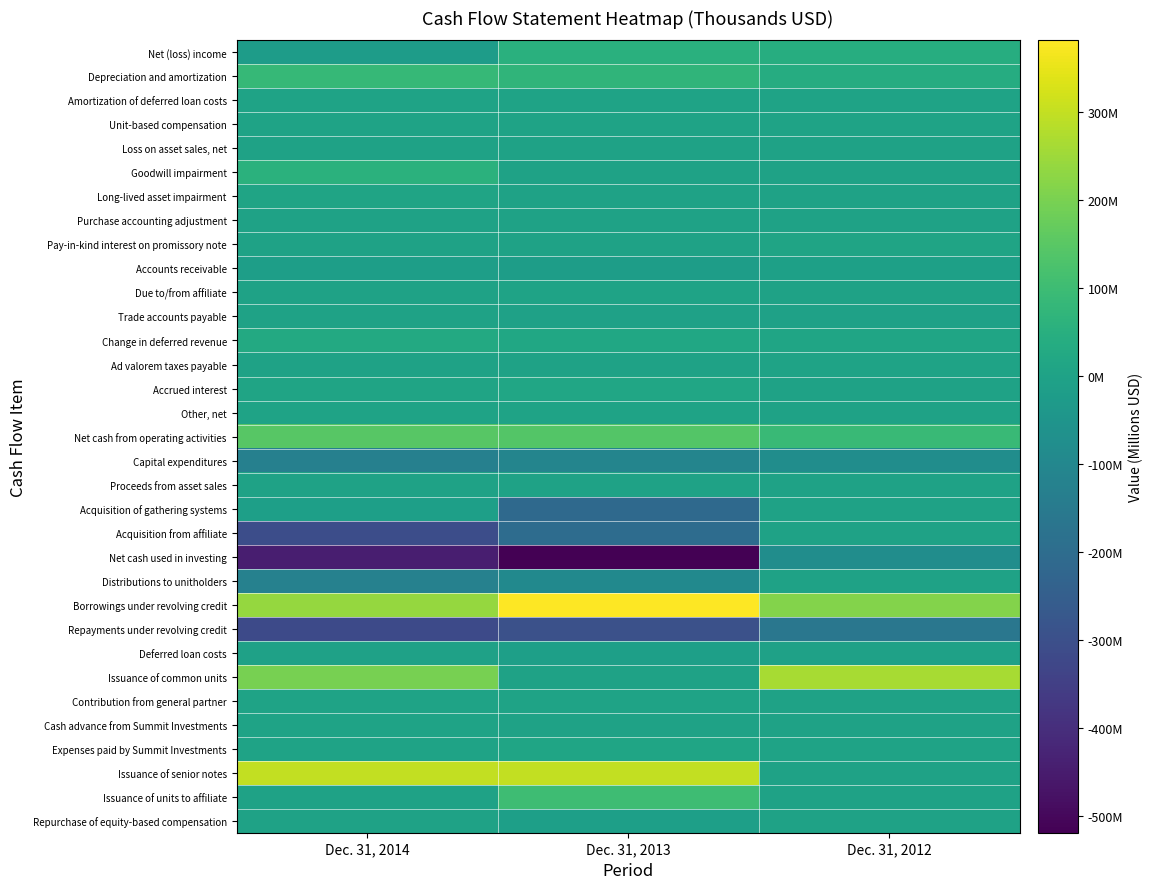

Reading right to left, transcribe all the data shown in this chart.

Net (loss) income: Dec. 31, 2012=43.0	Dec. 31, 2013=53.3	Dec. 31, 2014=-21.2
Depreciation and amortization: Dec. 31, 2012=36.9	Dec. 31, 2013=71.0	Dec. 31, 2014=83.9
Amortization of deferred loan costs: Dec. 31, 2012=1.5	Dec. 31, 2013=2.2	Dec. 31, 2014=2.8
Unit-based compensation: Dec. 31, 2012=1.9	Dec. 31, 2013=3.5	Dec. 31, 2014=4.7
Loss on asset sales, net: Dec. 31, 2012=0.0	Dec. 31, 2013=0.1	Dec. 31, 2014=0.4
Goodwill impairment: Dec. 31, 2012=0.0	Dec. 31, 2013=0.0	Dec. 31, 2014=54.2
Long-lived asset impairment: Dec. 31, 2012=0.0	Dec. 31, 2013=0.0	Dec. 31, 2014=5.5
Purchase accounting adjustment: Dec. 31, 2012=0.0	Dec. 31, 2013=0.0	Dec. 31, 2014=-1.2
Pay-in-kind interest on promissory note: Dec. 31, 2012=5.4	Dec. 31, 2013=0.0	Dec. 31, 2014=0.0
Accounts receivable: Dec. 31, 2012=-8.2	Dec. 31, 2013=-18.6	Dec. 31, 2014=-15.6
Due to/from affiliate: Dec. 31, 2012=-0.8	Dec. 31, 2013=1.4	Dec. 31, 2014=-0.9
Trade accounts payable: Dec. 31, 2012=-2.5	Dec. 31, 2013=-3.4	Dec. 31, 2014=-1.0
Change in deferred revenue: Dec. 31, 2012=10.0	Dec. 31, 2013=16.7	Dec. 31, 2014=26.4
Ad valorem taxes payable: Dec. 31, 2012=3.1	Dec. 31, 2013=-0.0	Dec. 31, 2014=0.3
Accrued interest: Dec. 31, 2012=-0.5	Dec. 31, 2013=12.1	Dec. 31, 2014=6.7
Other, net: Dec. 31, 2012=-0.4	Dec. 31, 2013=2.3	Dec. 31, 2014=2.7
Net cash from operating activities: Dec. 31, 2012=89.4	Dec. 31, 2013=140.7	Dec. 31, 2014=147.9
Capital expenditures: Dec. 31, 2012=-77.3	Dec. 31, 2013=-109.4	Dec. 31, 2014=-128.3
Proceeds from asset sales: Dec. 31, 2012=0.0	Dec. 31, 2013=0.6	Dec. 31, 2014=0.3
Acquisition of gathering systems: Dec. 31, 2012=0.0	Dec. 31, 2013=-210.0	Dec. 31, 2014=-10.9
Acquisition from affiliate: Dec. 31, 2012=0.0	Dec. 31, 2013=-200.0	Dec. 31, 2014=-305.0
Net cash used in investing: Dec. 31, 2012=-77.3	Dec. 31, 2013=-518.8	Dec. 31, 2014=-443.9
Distributions to unitholders: Dec. 31, 2012=0.0	Dec. 31, 2013=-90.2	Dec. 31, 2014=-122.2
Borrowings under revolving credit: Dec. 31, 2012=213.0	Dec. 31, 2013=380.9	Dec. 31, 2014=237.3
Repayments under revolving credit: Dec. 31, 2012=-160.8	Dec. 31, 2013=-294.2	Dec. 31, 2014=-315.3
Deferred loan costs: Dec. 31, 2012=-3.3	Dec. 31, 2013=-10.6	Dec. 31, 2014=-5.3
Issuance of common units: Dec. 31, 2012=263.1	Dec. 31, 2013=0.0	Dec. 31, 2014=197.8
Contribution from general partner: Dec. 31, 2012=0.0	Dec. 31, 2013=2.2	Dec. 31, 2014=4.2
Cash advance from Summit Investments: Dec. 31, 2012=0.5	Dec. 31, 2013=0.7	Dec. 31, 2014=2.0
Expenses paid by Summit Investments: Dec. 31, 2012=2.5	Dec. 31, 2013=10.1	Dec. 31, 2014=4.4
Issuance of senior notes: Dec. 31, 2012=0.0	Dec. 31, 2013=300.0	Dec. 31, 2014=300.0
Issuance of units to affiliate: Dec. 31, 2012=0.0	Dec. 31, 2013=100.0	Dec. 31, 2014=0.0
Repurchase of equity-based compensation: Dec. 31, 2012=0.0	Dec. 31, 2013=-12.0	Dec. 31, 2014=-0.2